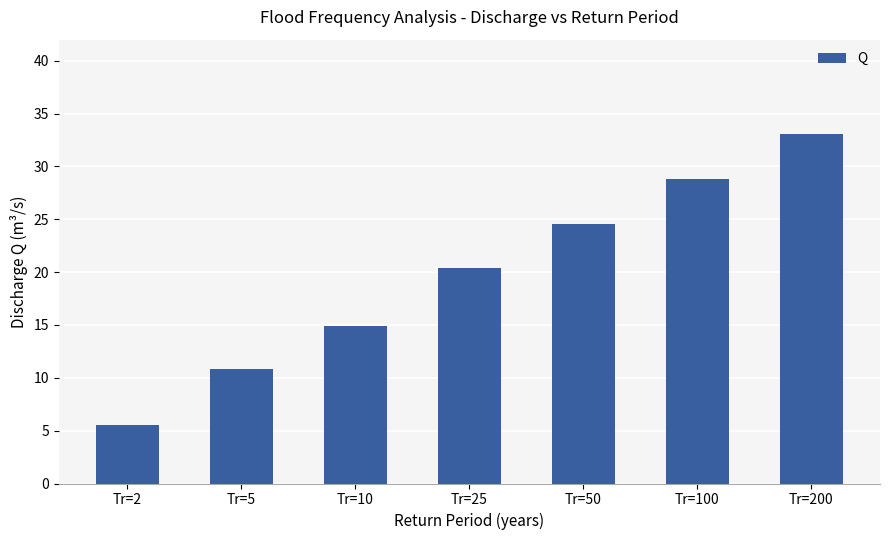

What is the ratio of the value at Tr=2 to the value at Tr=50?

0.2